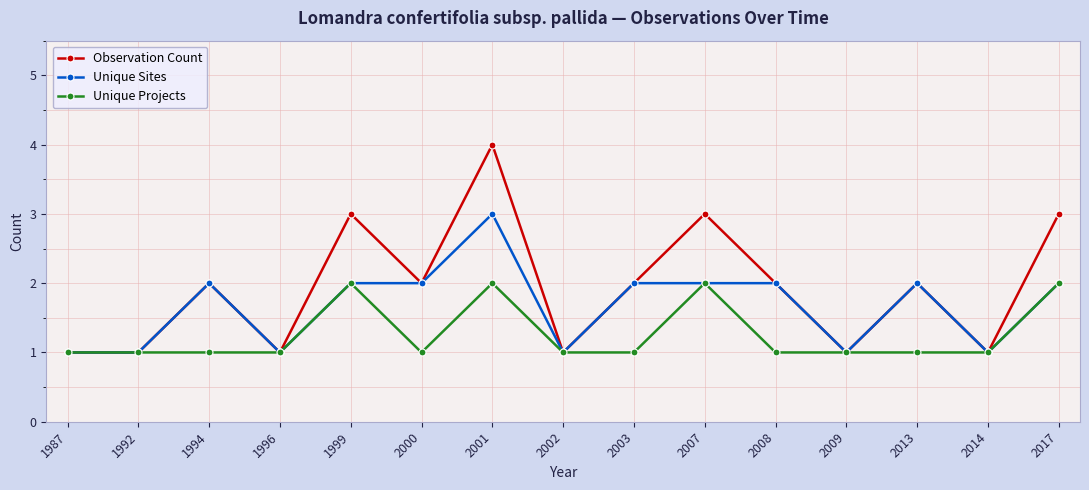

What is the sum of all Observation Count values?

29